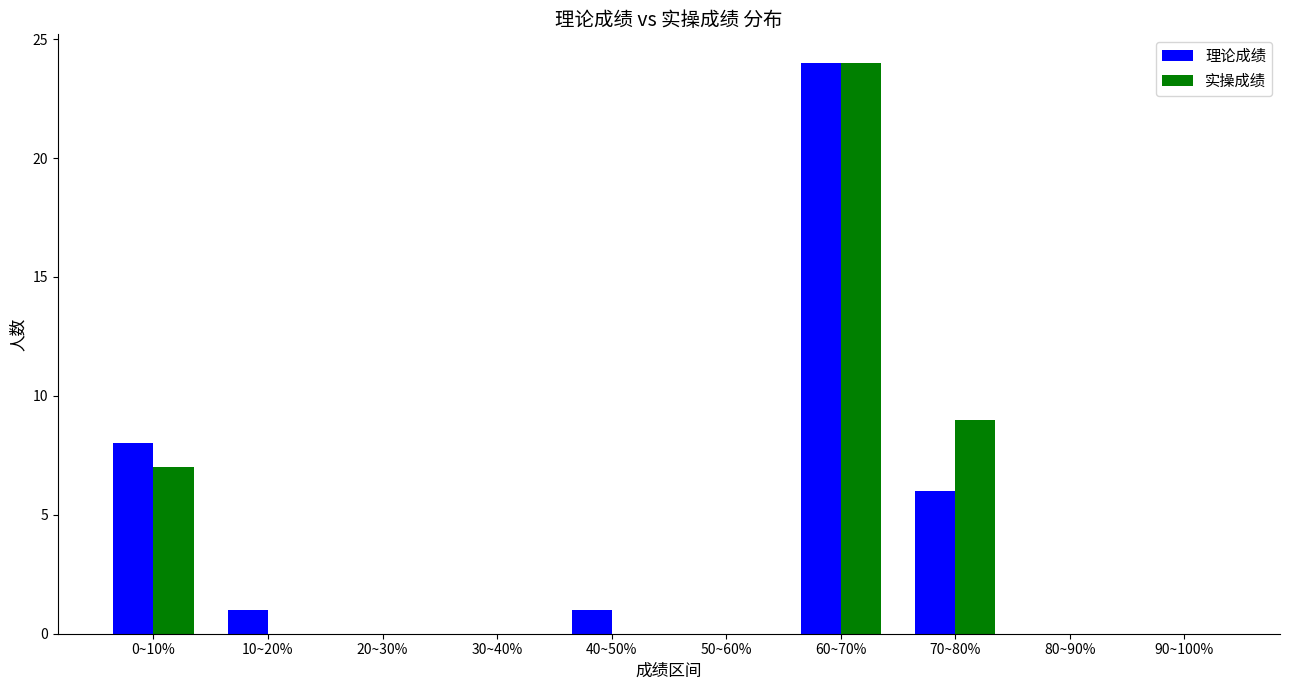

What is the greatest value displayed?

24